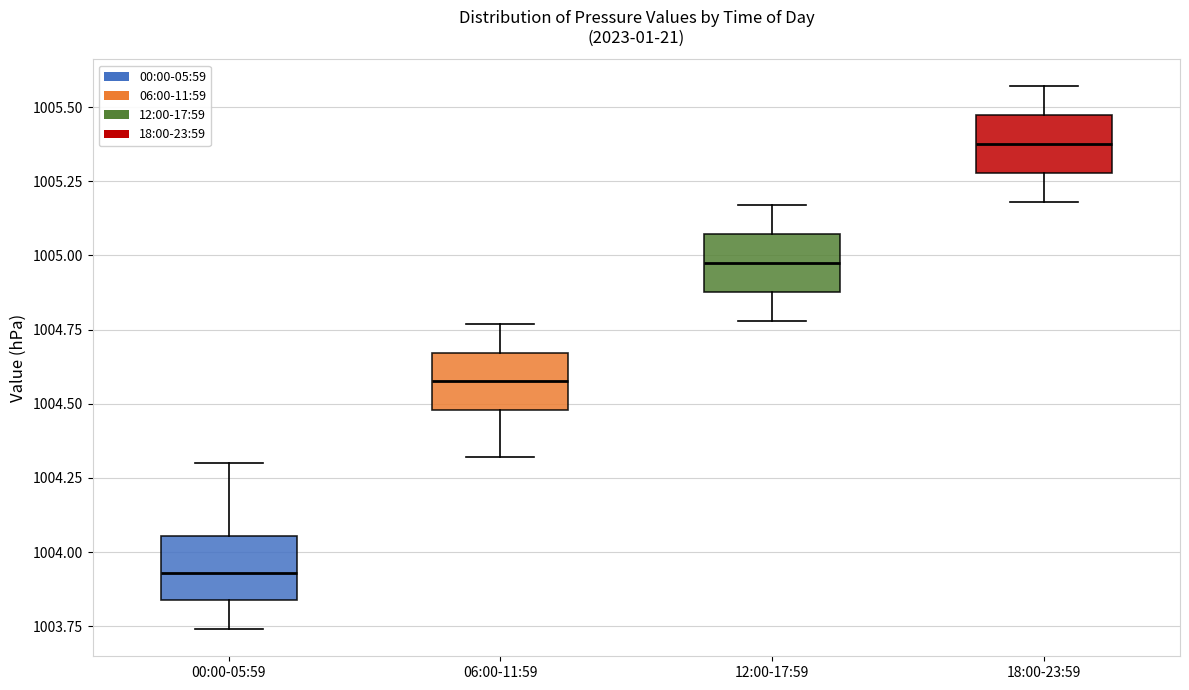

Where is the lower edge of the box for 06:00-11:59 on the y-axis? The values are not printed on the chart, so give them approximately, as read against the axis.

1004.50